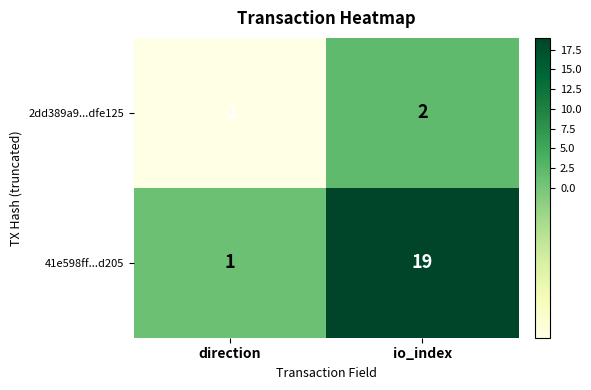

List the series in order of their overall mean, highest first.

41e598ff...d205, 2dd389a9...dfe125